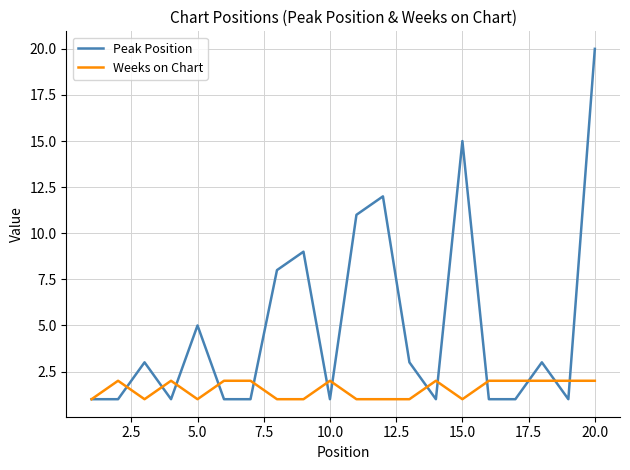

What is the sum of all Weeks on Chart values?

31